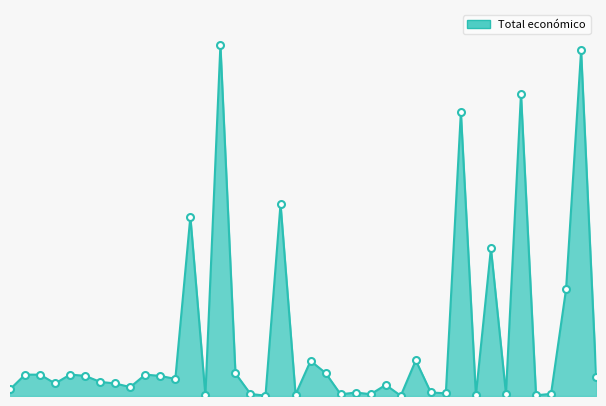

Does the chart have visible grid lines?

No